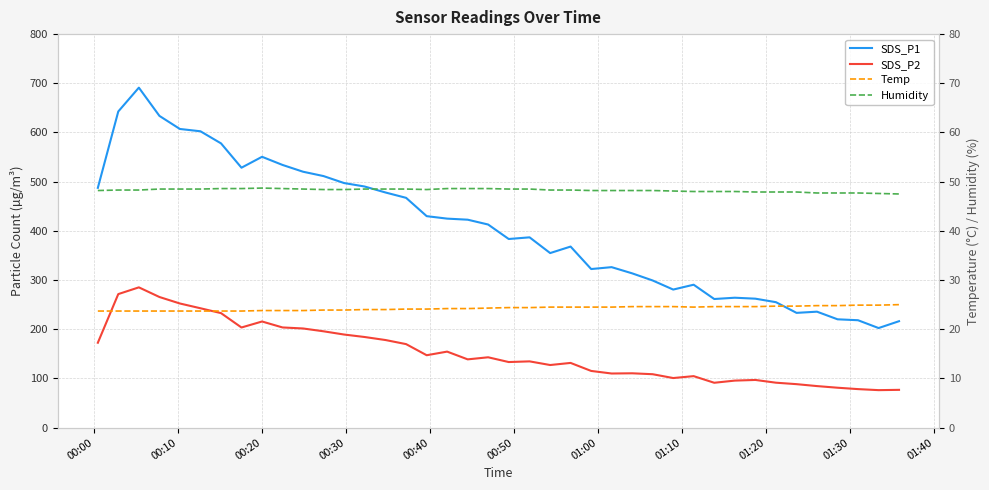

What are all the series names shown in the legend?

SDS_P1, SDS_P2, Temp, Humidity